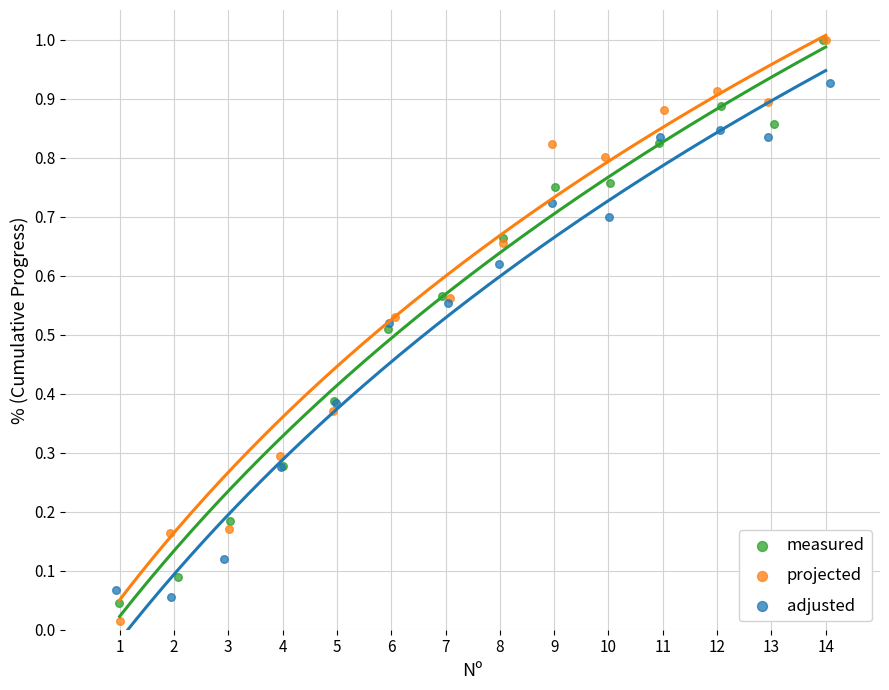

Which series has the largest Y range (max minus min)?

projected